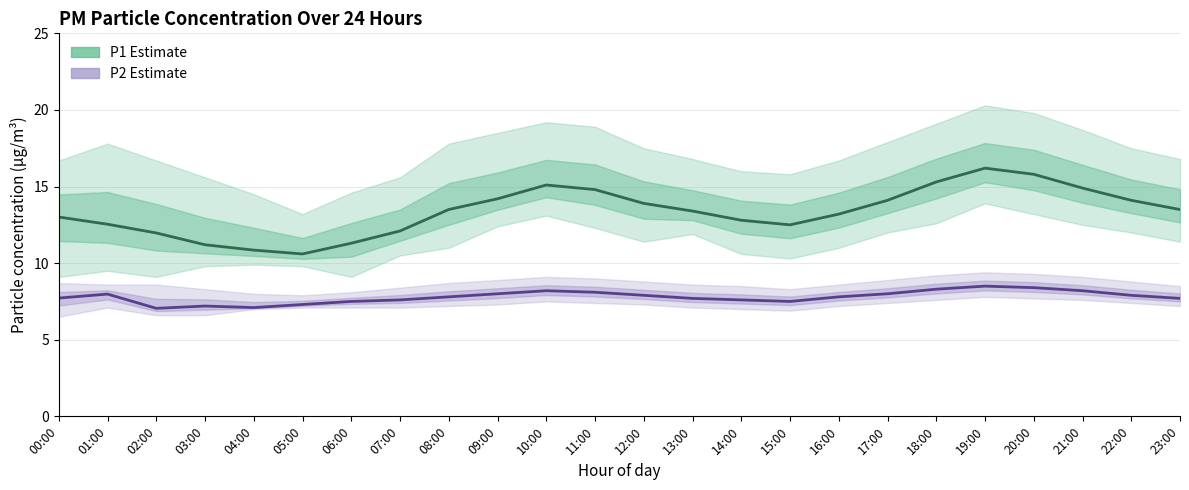

What is the sum of all P2 (PM2.5 estimate) values?

187.1